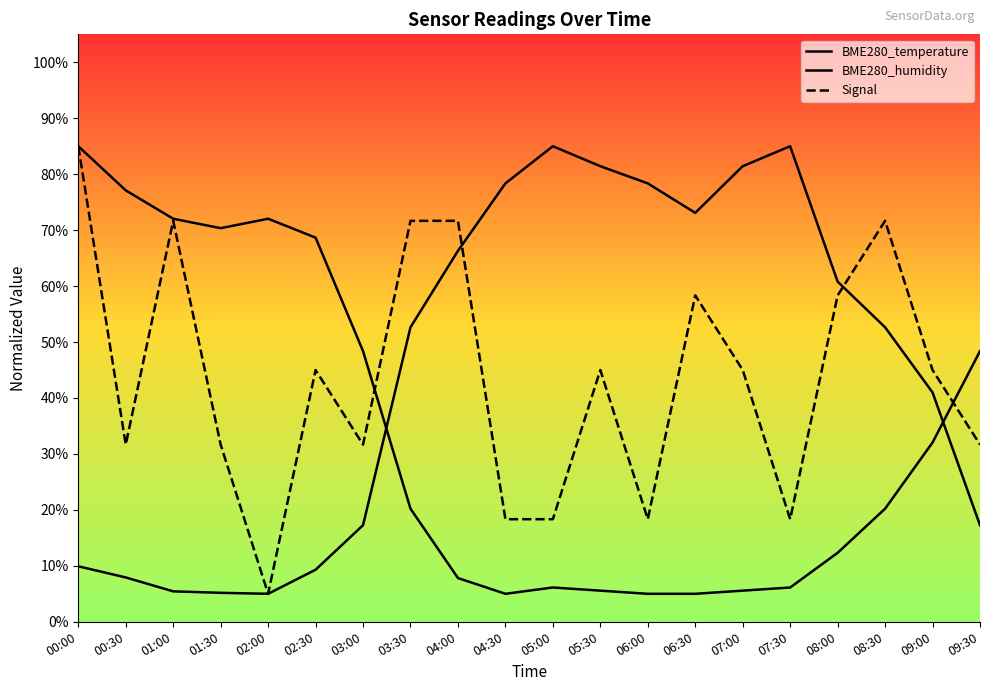

Does the chart display data point markers on the line(s)?

No